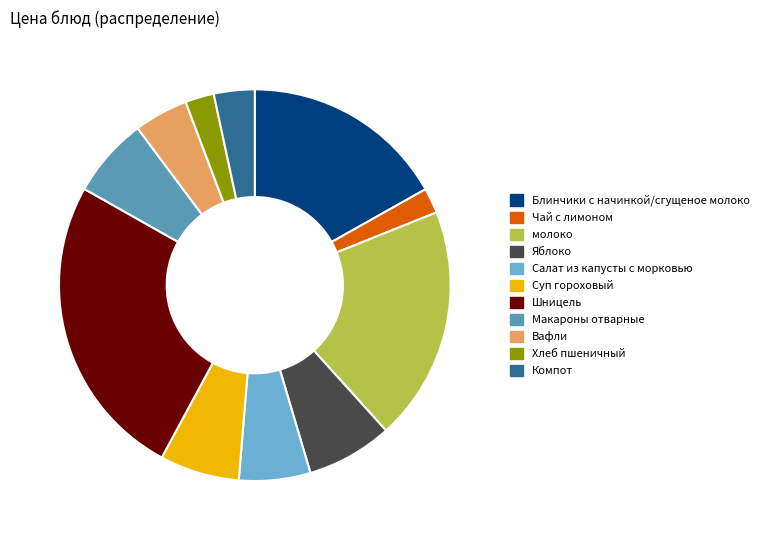

Is there a majority slice in this chart?

No